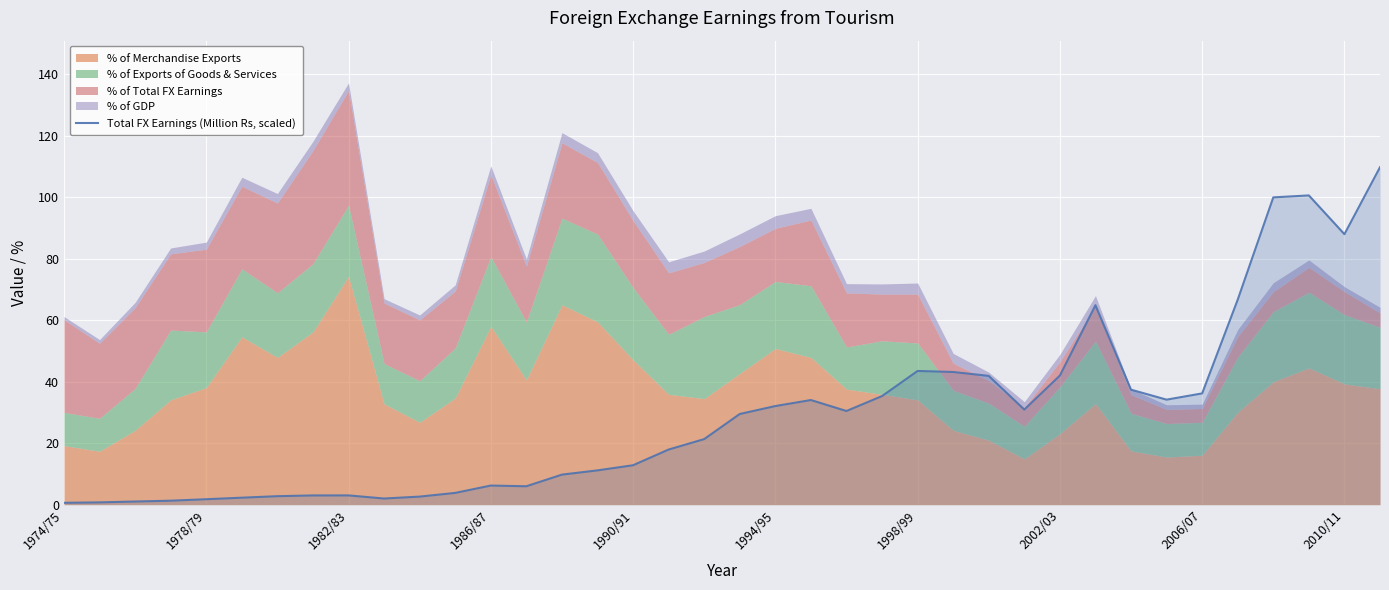

The chart shows a value of 186.7 at 37. True or false?

False